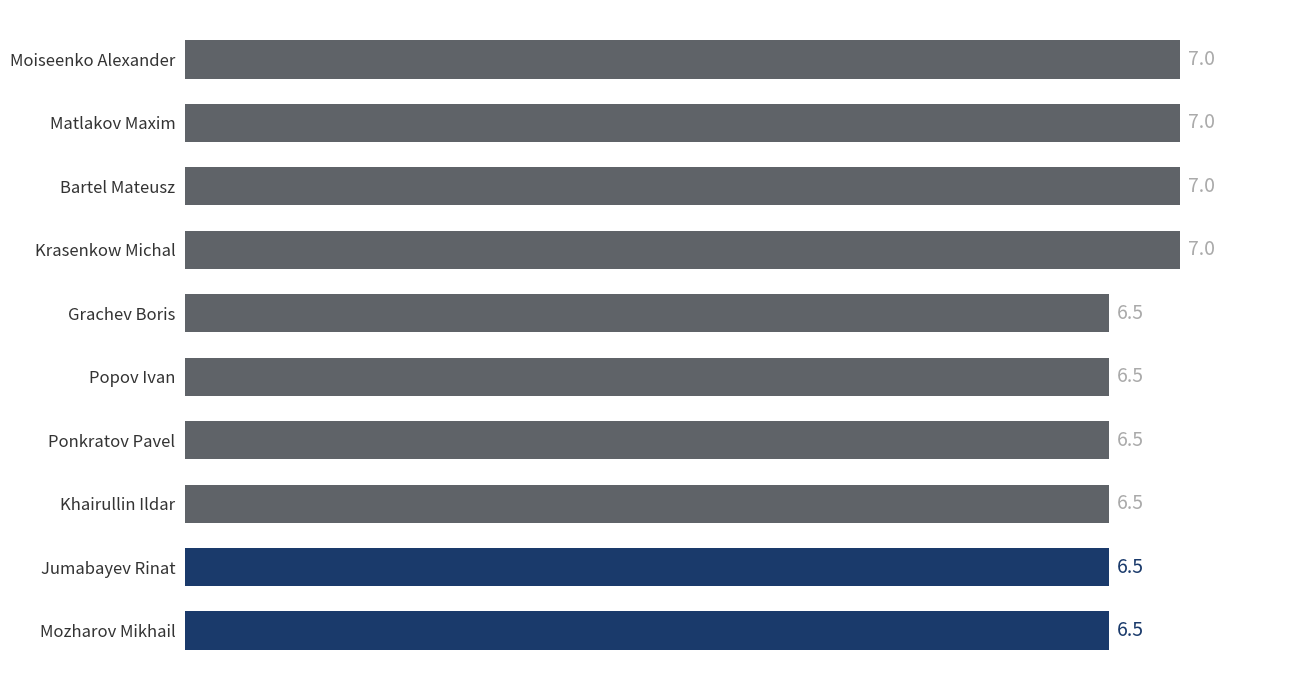

Reading top to bottom, list all the values displayed in this chart.

Moiseenko Alexander=7.0	Matlakov Maxim=7.0	Bartel Mateusz=7.0	Krasenkow Michal=7.0	Grachev Boris=6.5	Popov Ivan=6.5	Ponkratov Pavel=6.5	Khairullin Ildar=6.5	Jumabayev Rinat=6.5	Mozharov Mikhail=6.5